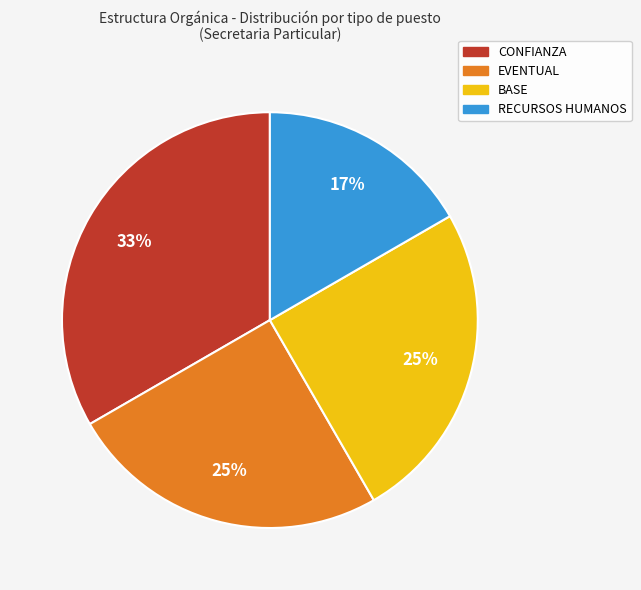

Does RECURSOS HUMANOS account for over 50% of the chart?

No